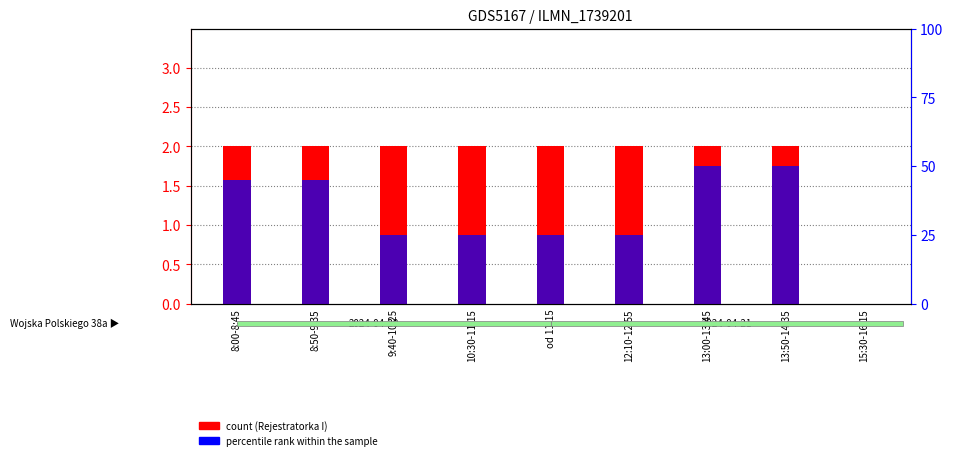

What is the sum of the percentile rank within the sample values at 8:00-8:45 and 13:00-13:45?

95